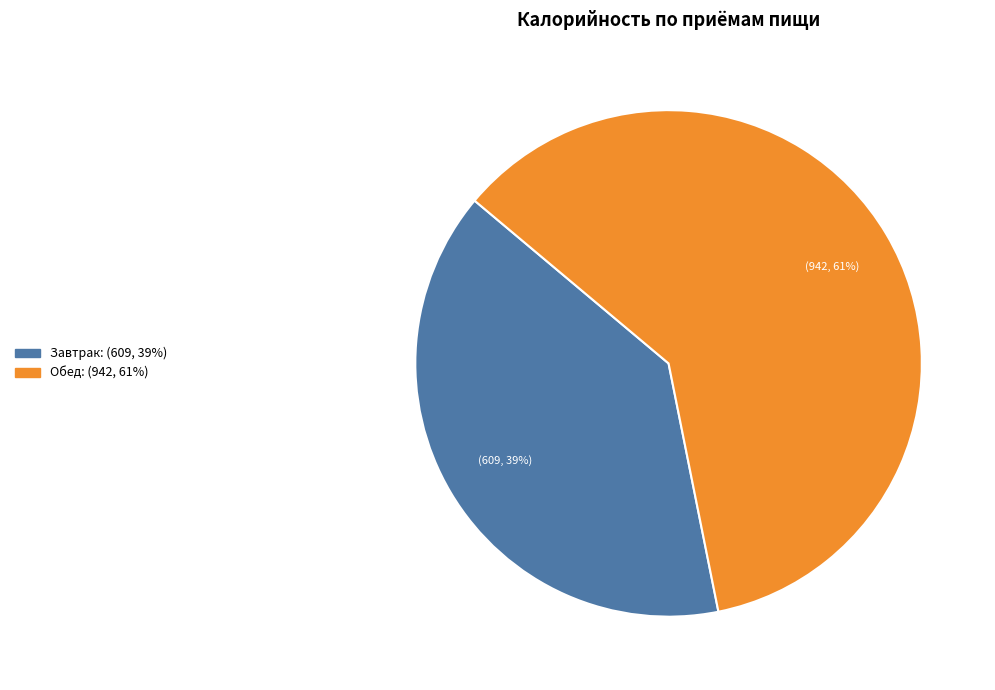

Is it true that Завтрак is 39% of the pie?

True